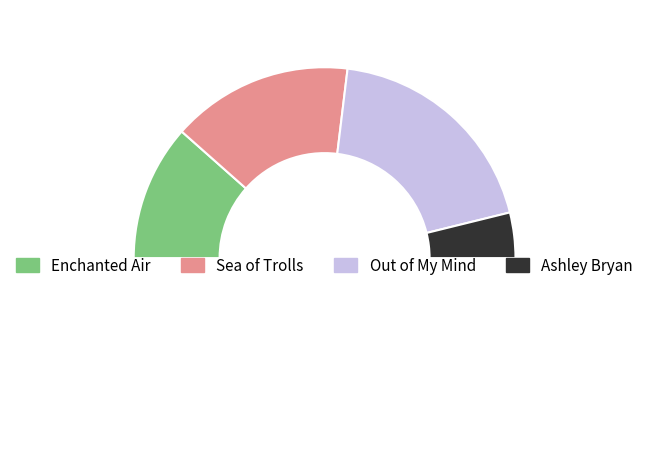

Is it true that Ashley Bryan is 8% of the pie?

True